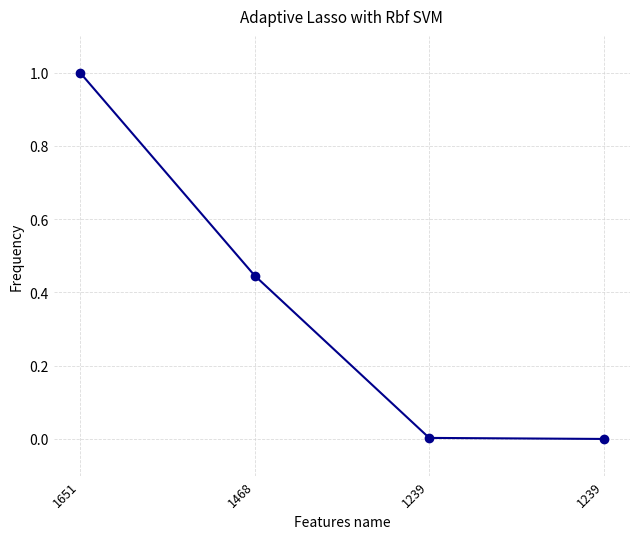

How many distinct data groups are displayed?

1